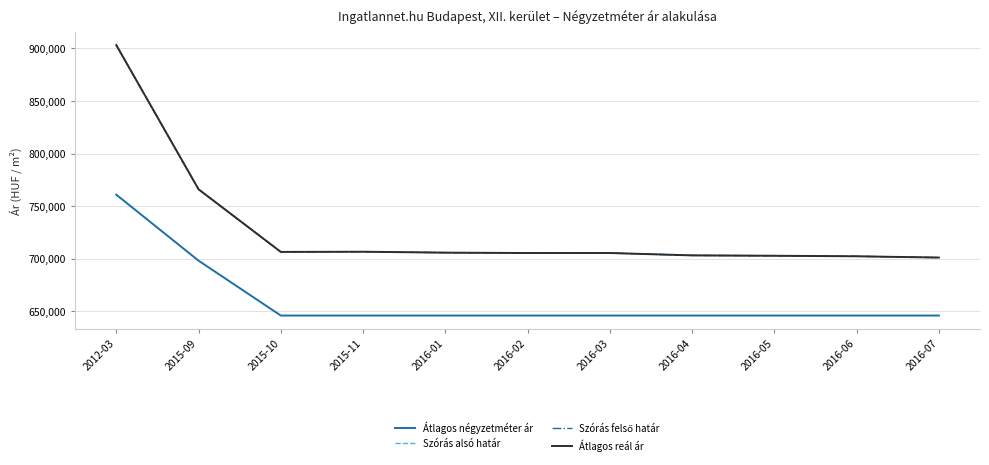

What position from the left is 2015-11?

4